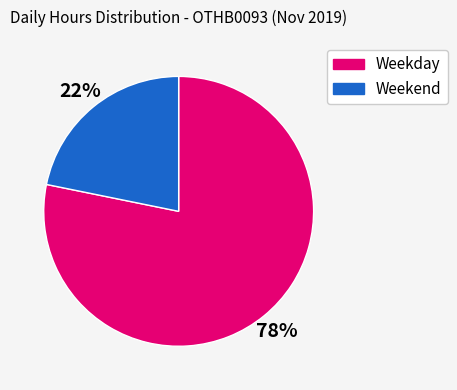

Is there any slice that represents more than half of the pie?

Yes